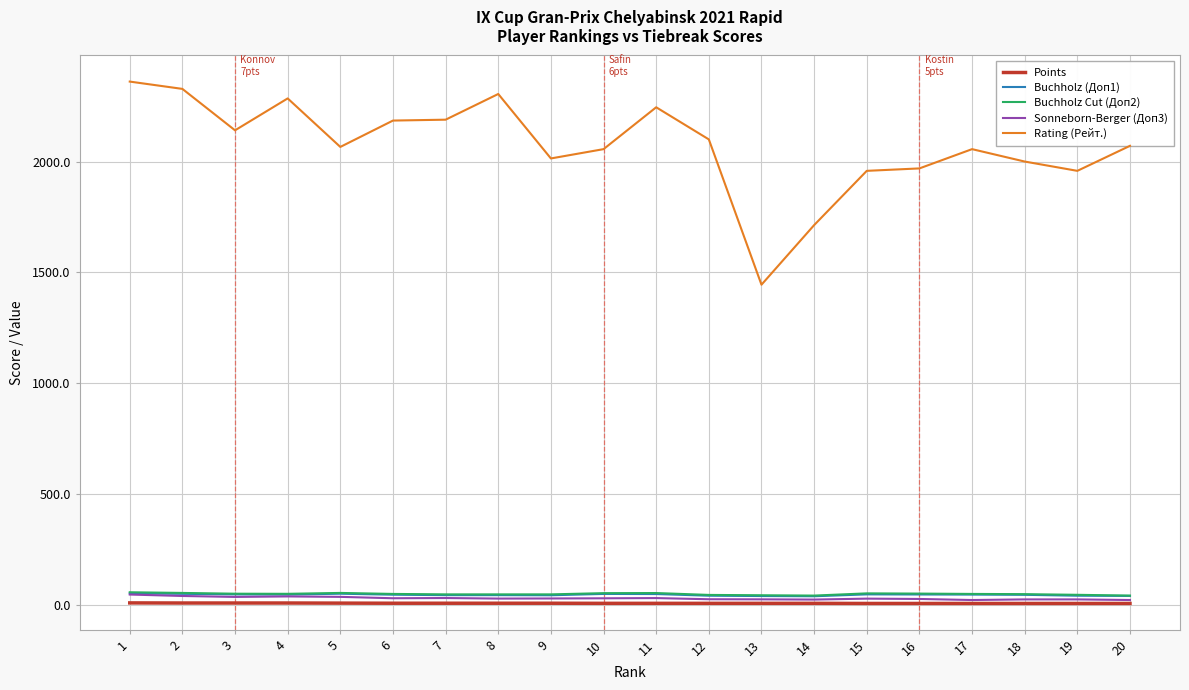

True or false: Points and Buchholz (Доп1) cross at least once.

False